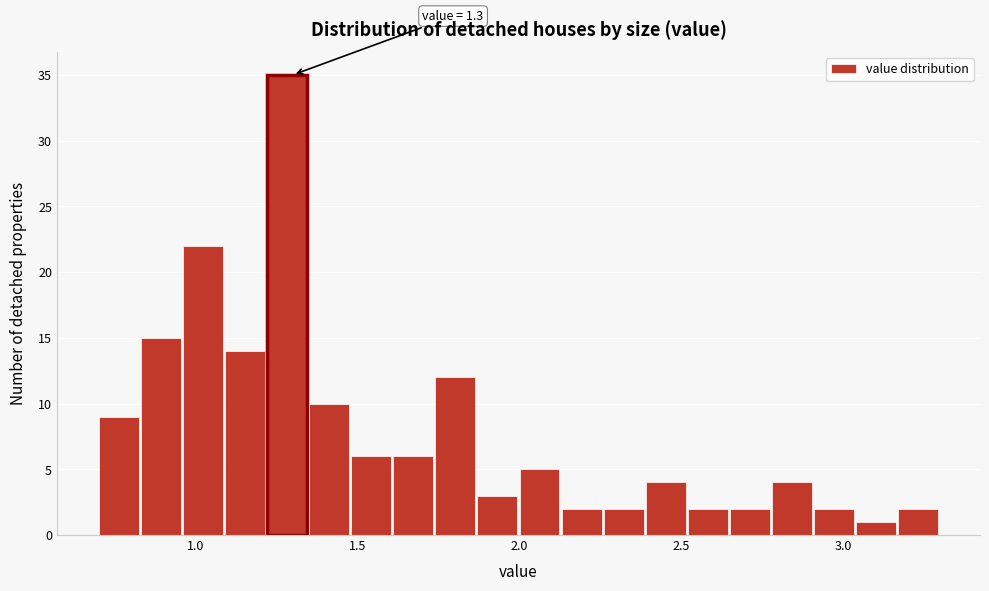

Around what value on the x-axis is the tallest bar? Give the approximate position of its centre, as read against the axis.

1.30